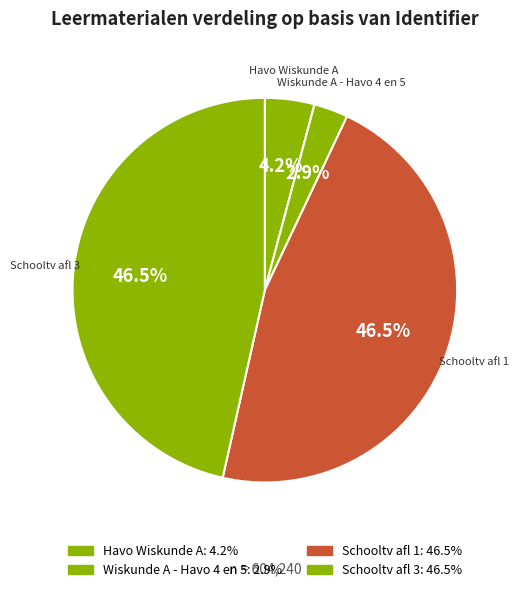

How many slices are in this pie chart?

4